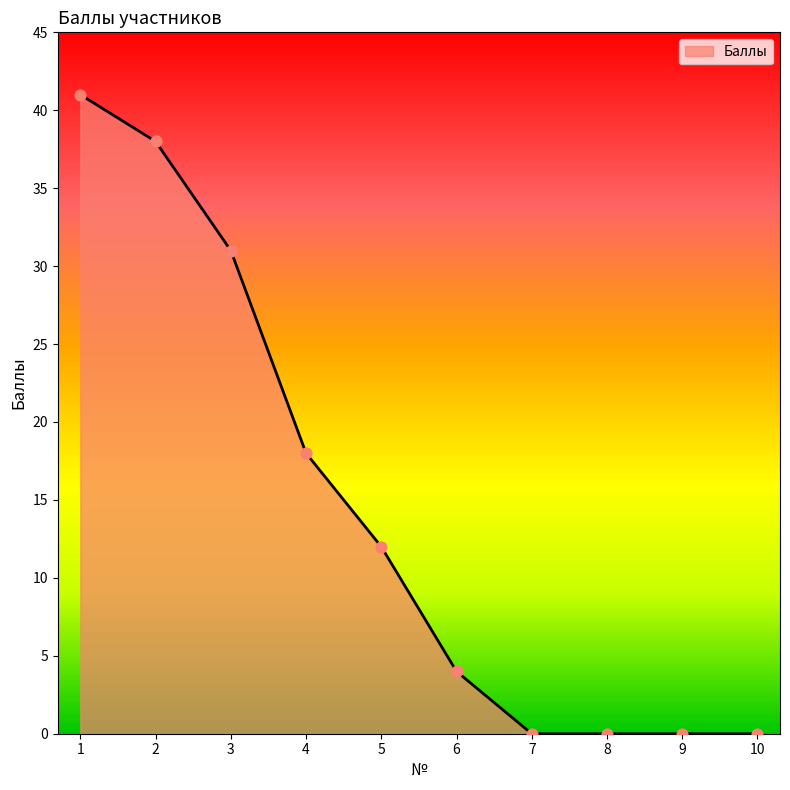

Which has a higher value, 10 or 6?

6